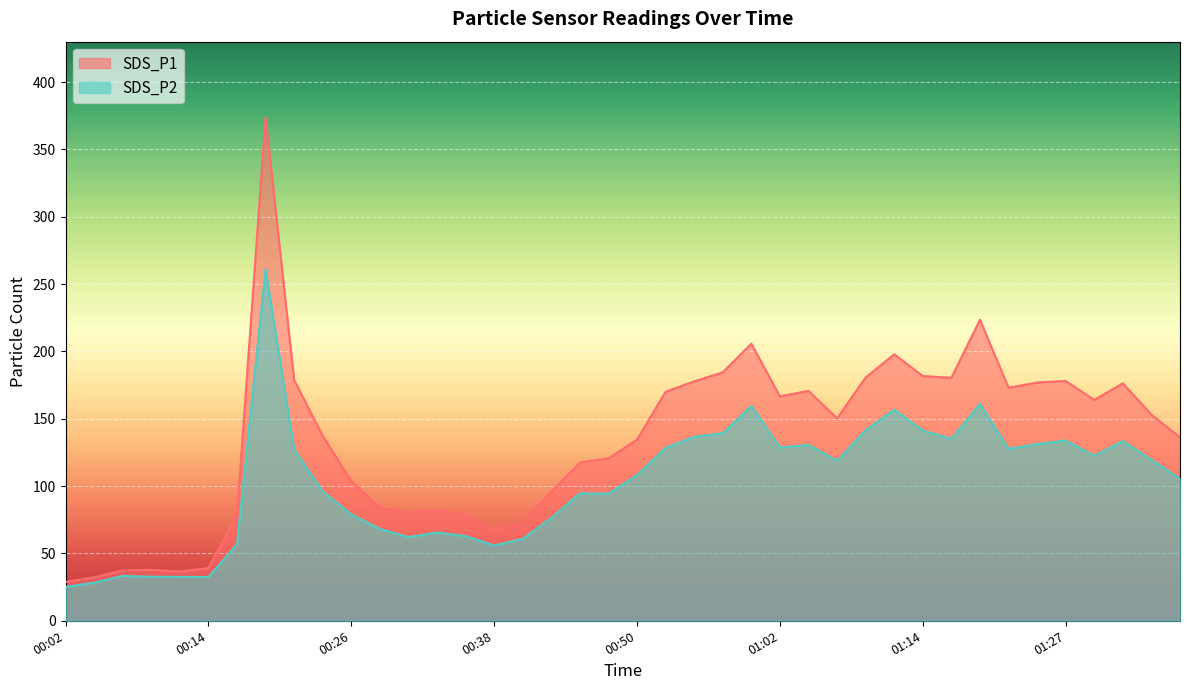

What is the value of the SDS_P2 point at the 24th from the left?

139.2